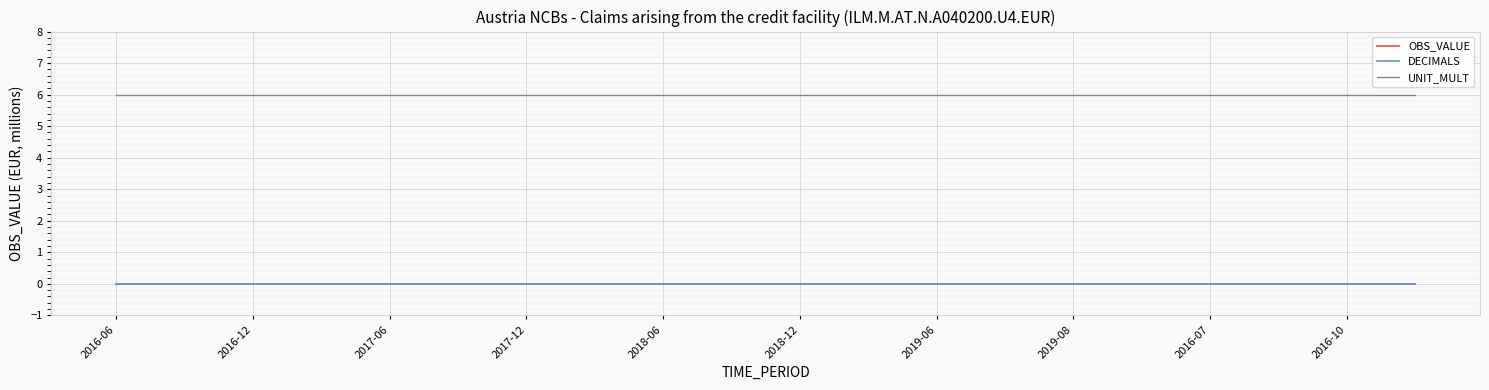

How many lines are shown in the chart?

3